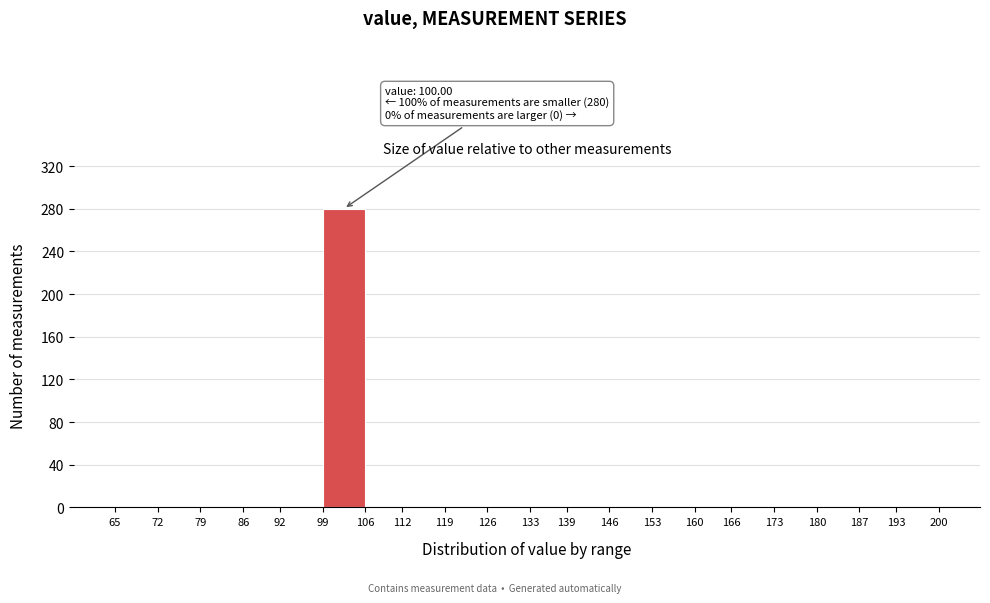

Over which range of the x-axis is the bar tallest?

99 to 106